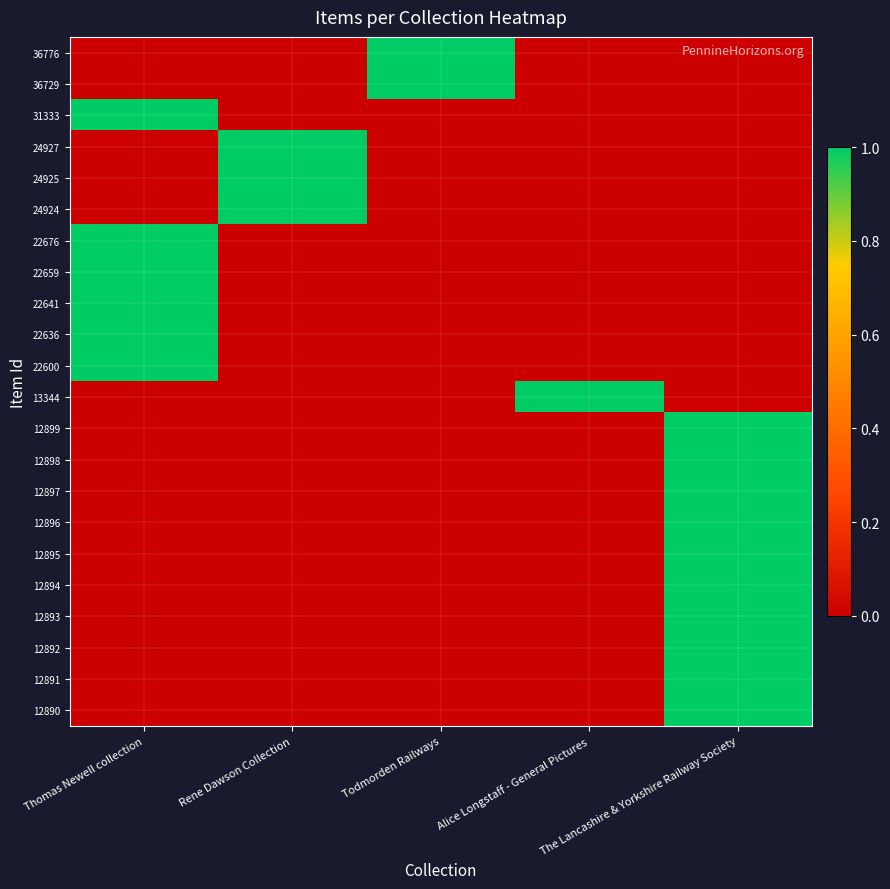

Reading left to right, what are all the values shown in this chart?

36776: Thomas Newell collection=0	Rene Dawson Collection=0	Todmorden Railways=1	Alice Longstaff - General Pictures=0	The Lancashire & Yorkshire Railway Society=0
36729: Thomas Newell collection=0	Rene Dawson Collection=0	Todmorden Railways=1	Alice Longstaff - General Pictures=0	The Lancashire & Yorkshire Railway Society=0
31333: Thomas Newell collection=1	Rene Dawson Collection=0	Todmorden Railways=0	Alice Longstaff - General Pictures=0	The Lancashire & Yorkshire Railway Society=0
24927: Thomas Newell collection=0	Rene Dawson Collection=1	Todmorden Railways=0	Alice Longstaff - General Pictures=0	The Lancashire & Yorkshire Railway Society=0
24925: Thomas Newell collection=0	Rene Dawson Collection=1	Todmorden Railways=0	Alice Longstaff - General Pictures=0	The Lancashire & Yorkshire Railway Society=0
24924: Thomas Newell collection=0	Rene Dawson Collection=1	Todmorden Railways=0	Alice Longstaff - General Pictures=0	The Lancashire & Yorkshire Railway Society=0
22676: Thomas Newell collection=1	Rene Dawson Collection=0	Todmorden Railways=0	Alice Longstaff - General Pictures=0	The Lancashire & Yorkshire Railway Society=0
22659: Thomas Newell collection=1	Rene Dawson Collection=0	Todmorden Railways=0	Alice Longstaff - General Pictures=0	The Lancashire & Yorkshire Railway Society=0
22641: Thomas Newell collection=1	Rene Dawson Collection=0	Todmorden Railways=0	Alice Longstaff - General Pictures=0	The Lancashire & Yorkshire Railway Society=0
22636: Thomas Newell collection=1	Rene Dawson Collection=0	Todmorden Railways=0	Alice Longstaff - General Pictures=0	The Lancashire & Yorkshire Railway Society=0
22600: Thomas Newell collection=1	Rene Dawson Collection=0	Todmorden Railways=0	Alice Longstaff - General Pictures=0	The Lancashire & Yorkshire Railway Society=0
13344: Thomas Newell collection=0	Rene Dawson Collection=0	Todmorden Railways=0	Alice Longstaff - General Pictures=1	The Lancashire & Yorkshire Railway Society=0
12899: Thomas Newell collection=0	Rene Dawson Collection=0	Todmorden Railways=0	Alice Longstaff - General Pictures=0	The Lancashire & Yorkshire Railway Society=1
12898: Thomas Newell collection=0	Rene Dawson Collection=0	Todmorden Railways=0	Alice Longstaff - General Pictures=0	The Lancashire & Yorkshire Railway Society=1
12897: Thomas Newell collection=0	Rene Dawson Collection=0	Todmorden Railways=0	Alice Longstaff - General Pictures=0	The Lancashire & Yorkshire Railway Society=1
12896: Thomas Newell collection=0	Rene Dawson Collection=0	Todmorden Railways=0	Alice Longstaff - General Pictures=0	The Lancashire & Yorkshire Railway Society=1
12895: Thomas Newell collection=0	Rene Dawson Collection=0	Todmorden Railways=0	Alice Longstaff - General Pictures=0	The Lancashire & Yorkshire Railway Society=1
12894: Thomas Newell collection=0	Rene Dawson Collection=0	Todmorden Railways=0	Alice Longstaff - General Pictures=0	The Lancashire & Yorkshire Railway Society=1
12893: Thomas Newell collection=0	Rene Dawson Collection=0	Todmorden Railways=0	Alice Longstaff - General Pictures=0	The Lancashire & Yorkshire Railway Society=1
12892: Thomas Newell collection=0	Rene Dawson Collection=0	Todmorden Railways=0	Alice Longstaff - General Pictures=0	The Lancashire & Yorkshire Railway Society=1
12891: Thomas Newell collection=0	Rene Dawson Collection=0	Todmorden Railways=0	Alice Longstaff - General Pictures=0	The Lancashire & Yorkshire Railway Society=1
12890: Thomas Newell collection=0	Rene Dawson Collection=0	Todmorden Railways=0	Alice Longstaff - General Pictures=0	The Lancashire & Yorkshire Railway Society=1